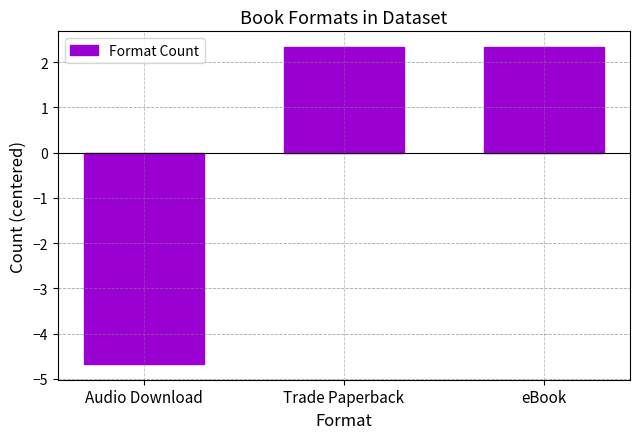

What is the label of the 3rd bar from the left?

eBook